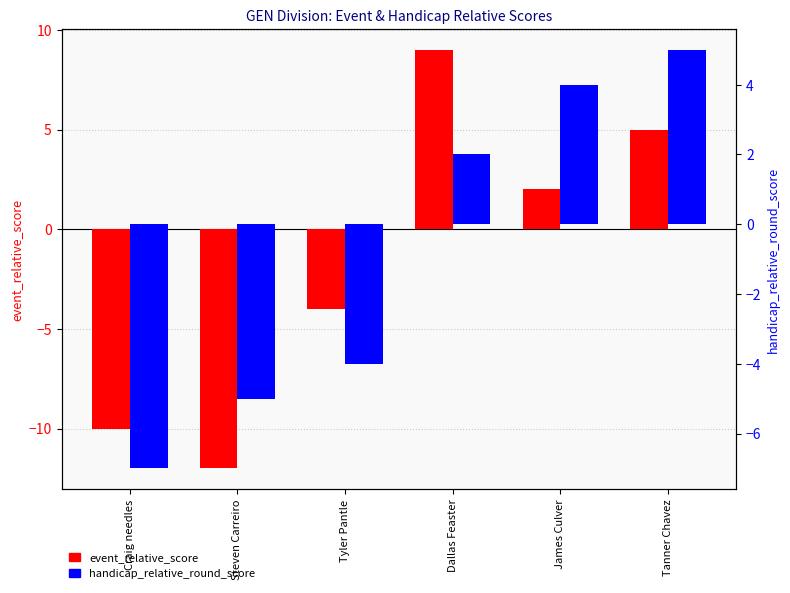

What is the lowest value of the event_relative_score series?

-12